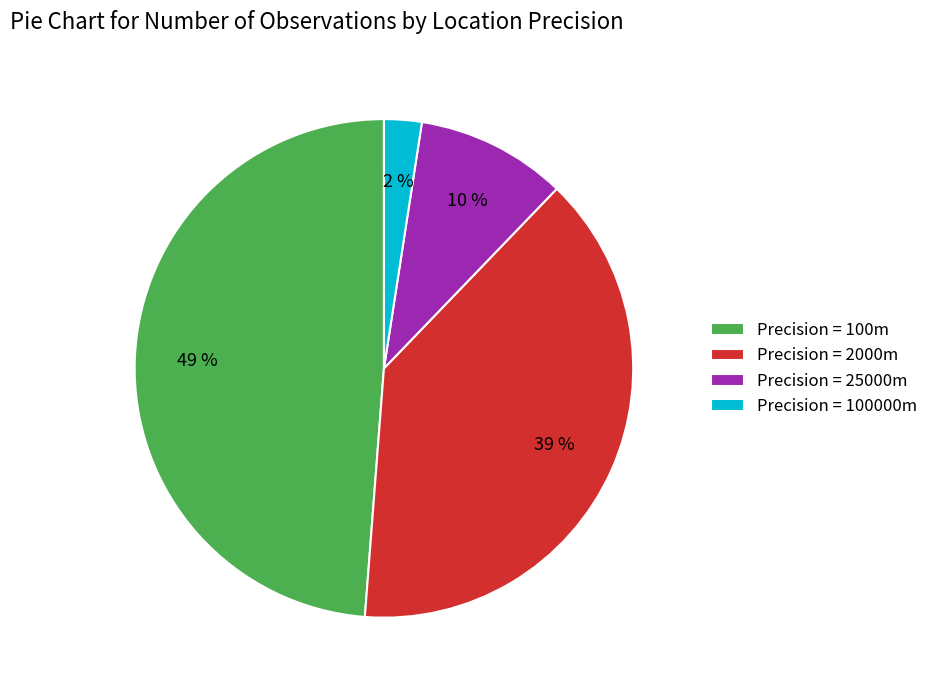

How many slices are in this pie chart?

4